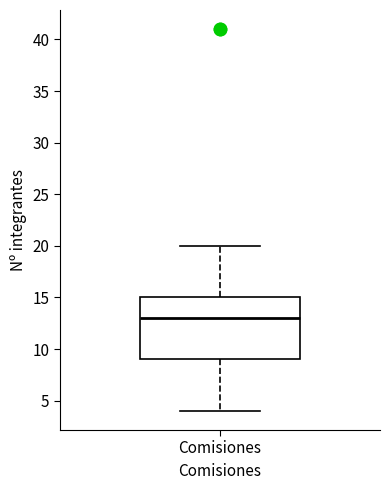

Where does the upper whisker of the box for Comisiones end on the y-axis? The values are not printed on the chart, so give them approximately, as read against the axis.

20